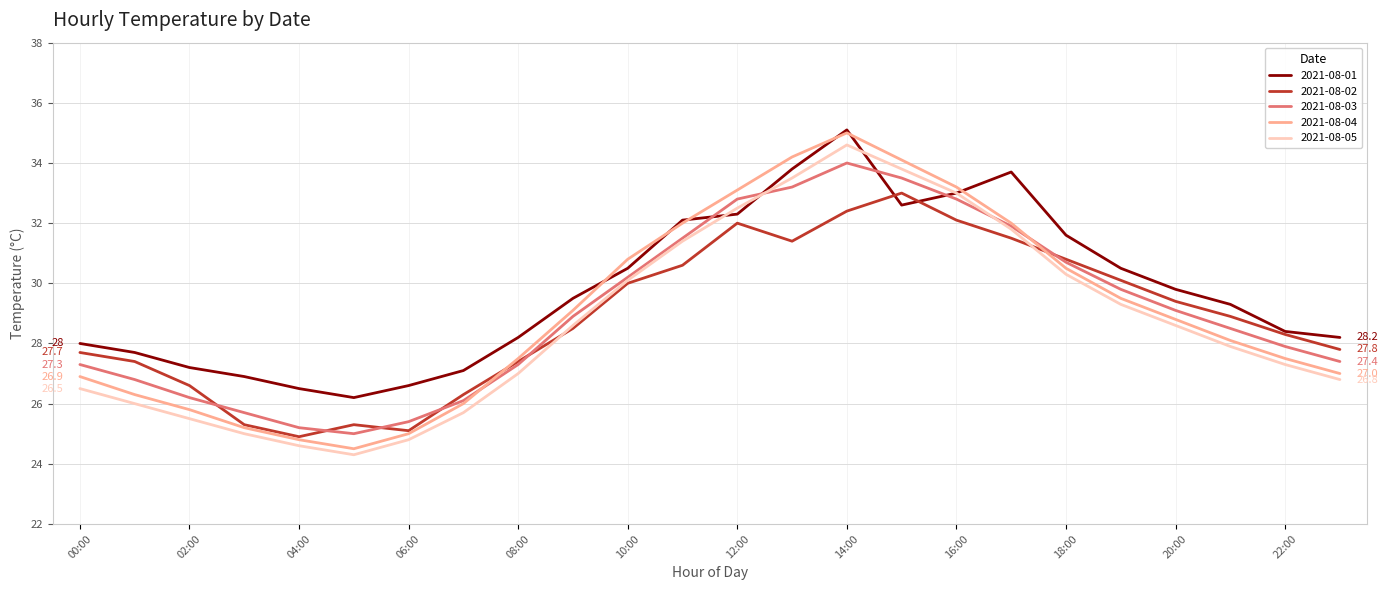

What is the minimum value shown in the chart?

24.3